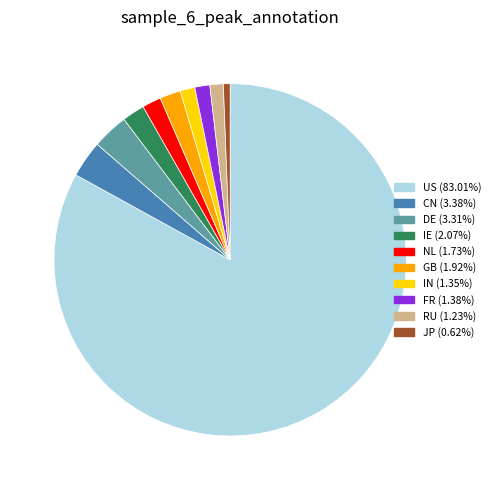

What is the ratio of the value at US (83.01%) to the value at DE (3.31%)?

25.0